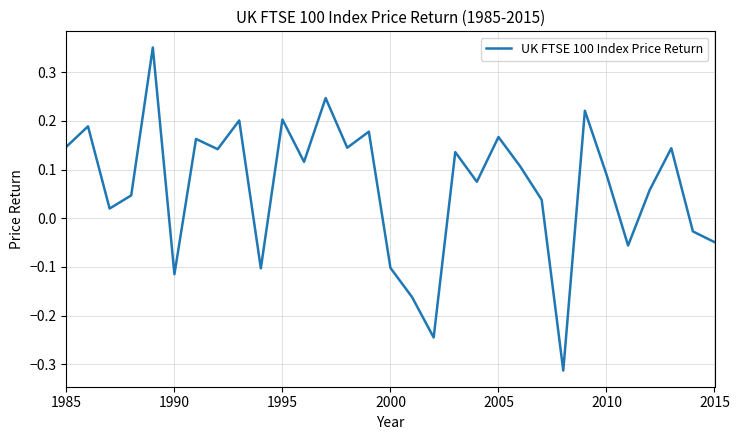

What is the difference between the maximum and minimum values?

0.7